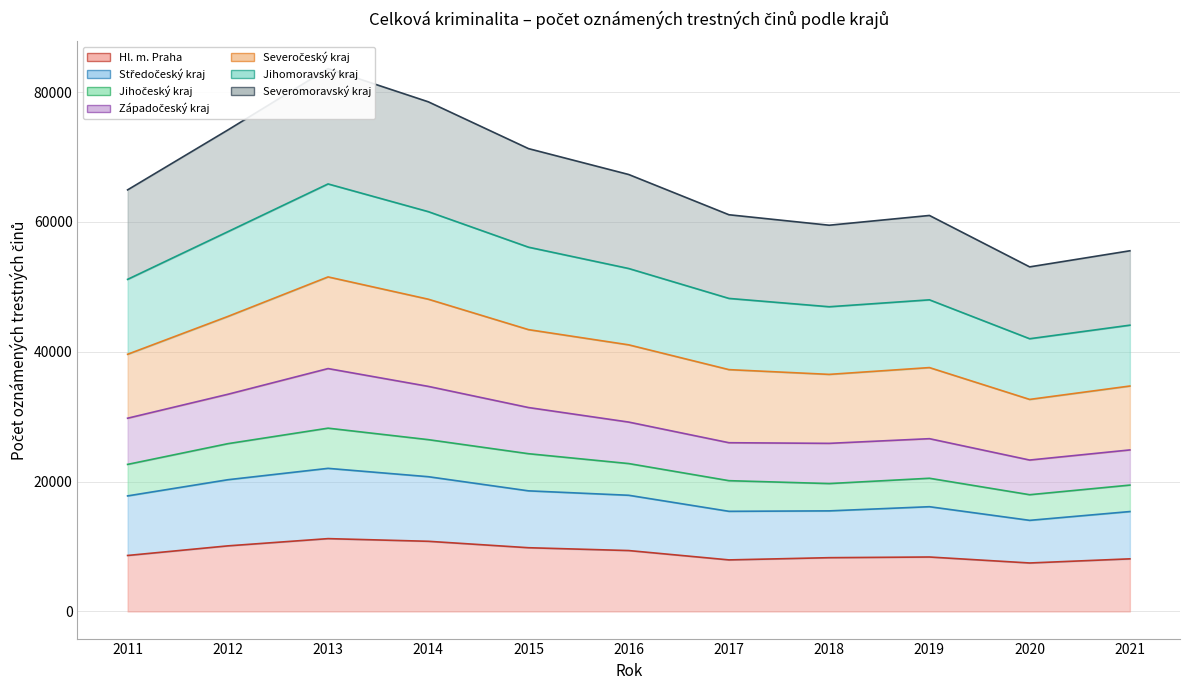

True or false: Hl. m. Praha has a value of 10806 at 2014.

True